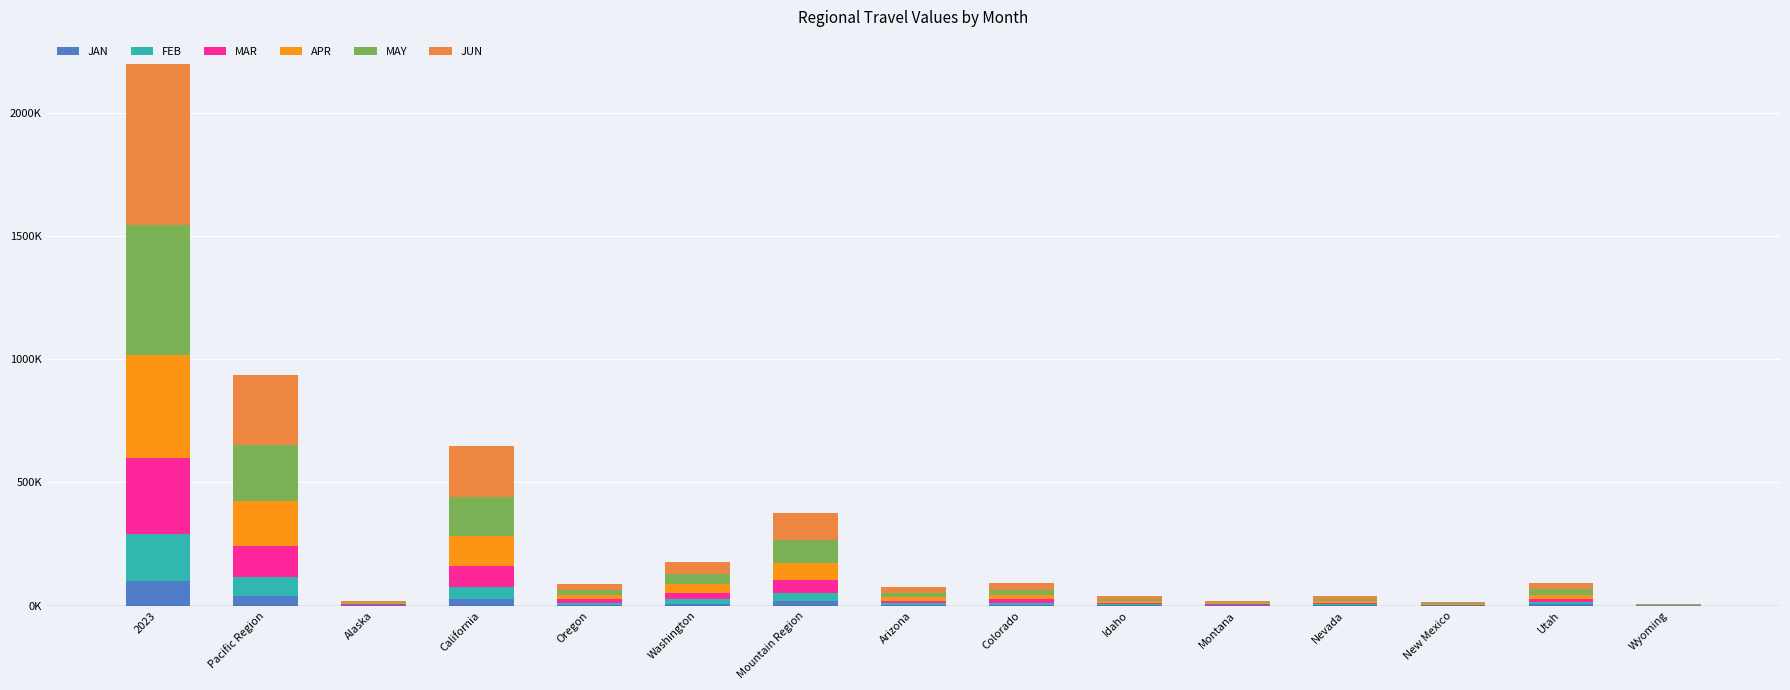

Is it true that APR equals 7.4 at Idaho?

True